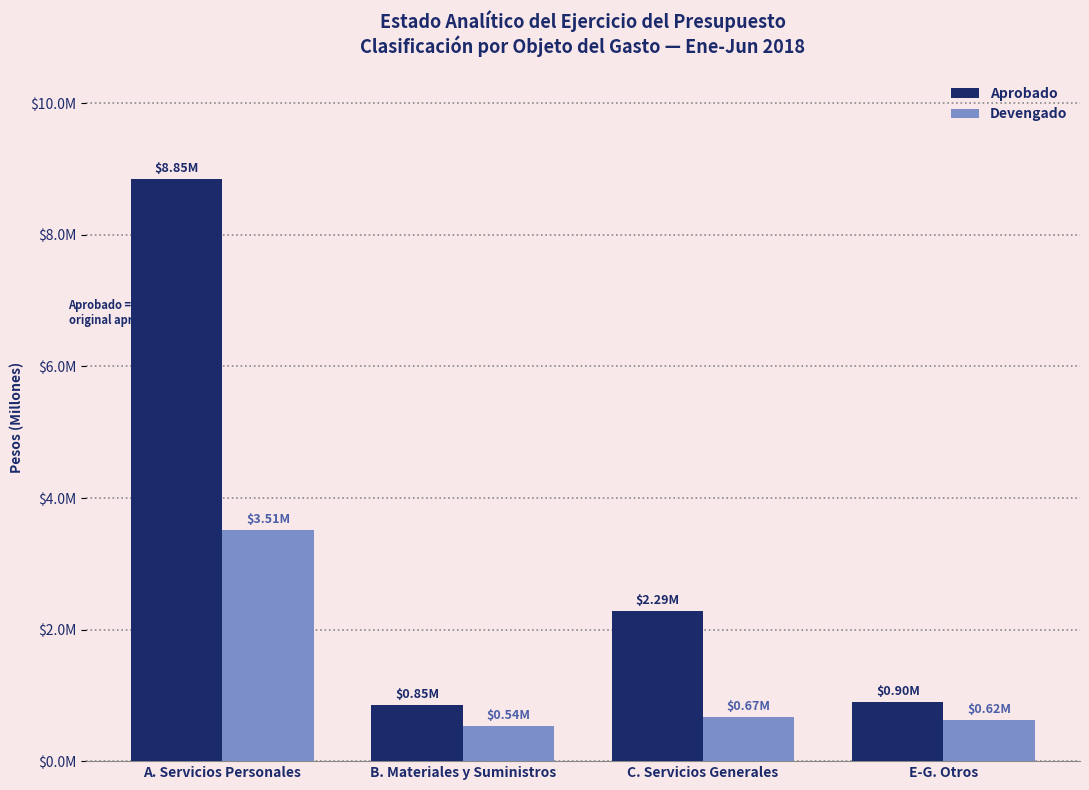

Reading left to right, transcribe all the data shown in this chart.

Aprobado: A. Servicios Personales=8851738	B. Materiales y Suministros=846623	C. Servicios Generales=2288639	E-G. Otros=903000
Devengado: A. Servicios Personales=3507159	B. Materiales y Suministros=536834	C. Servicios Generales=668768	E-G. Otros=619205